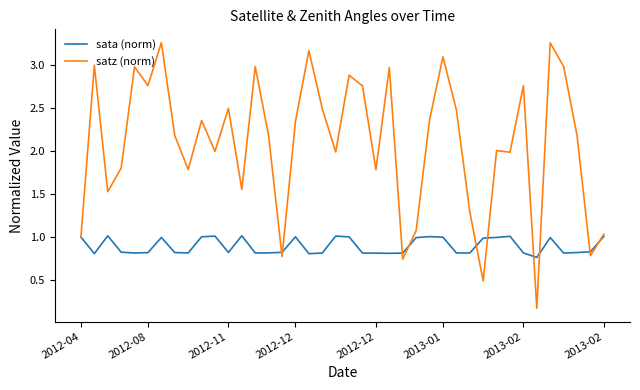

Which series has the largest range (max minus min)?

satz (norm)